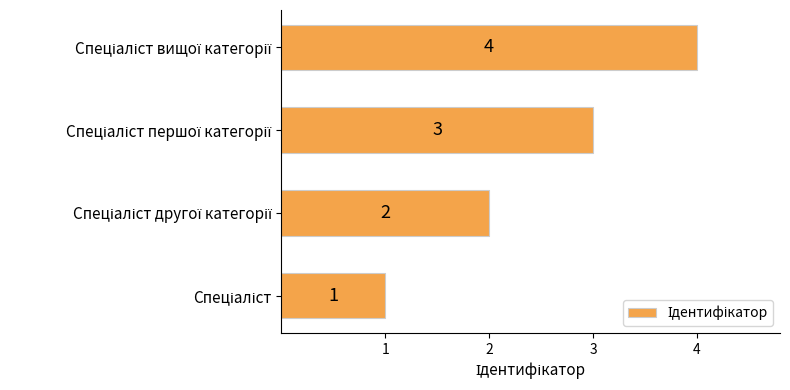

Are the bars horizontal?

Yes